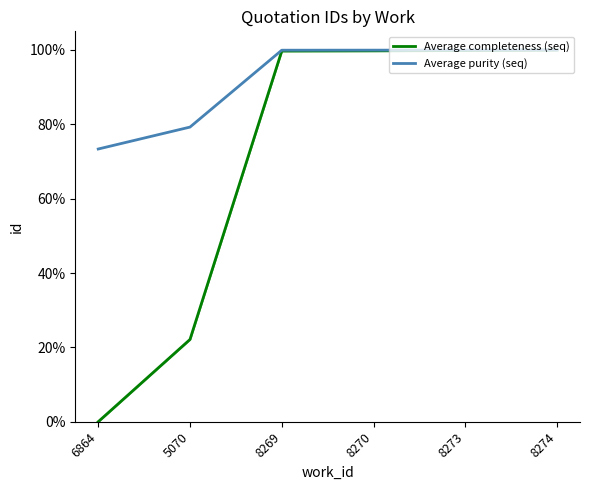

How many lines are shown in the chart?

2